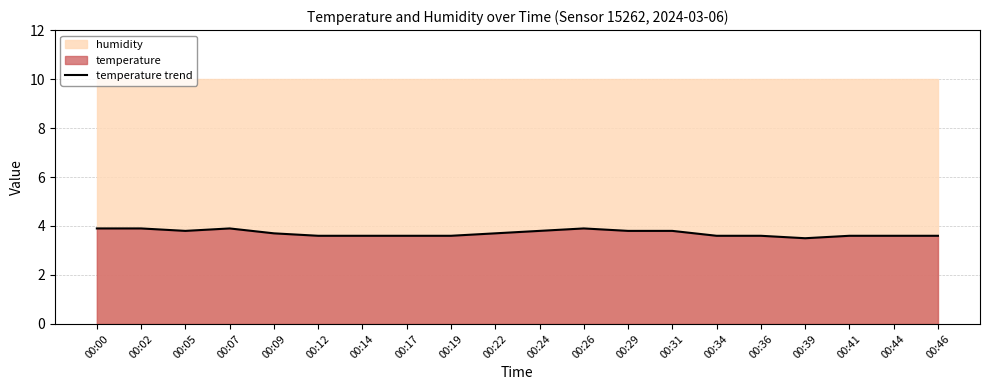

How many points are lower than both their immediate neighbors (excluding endpoints)?

2